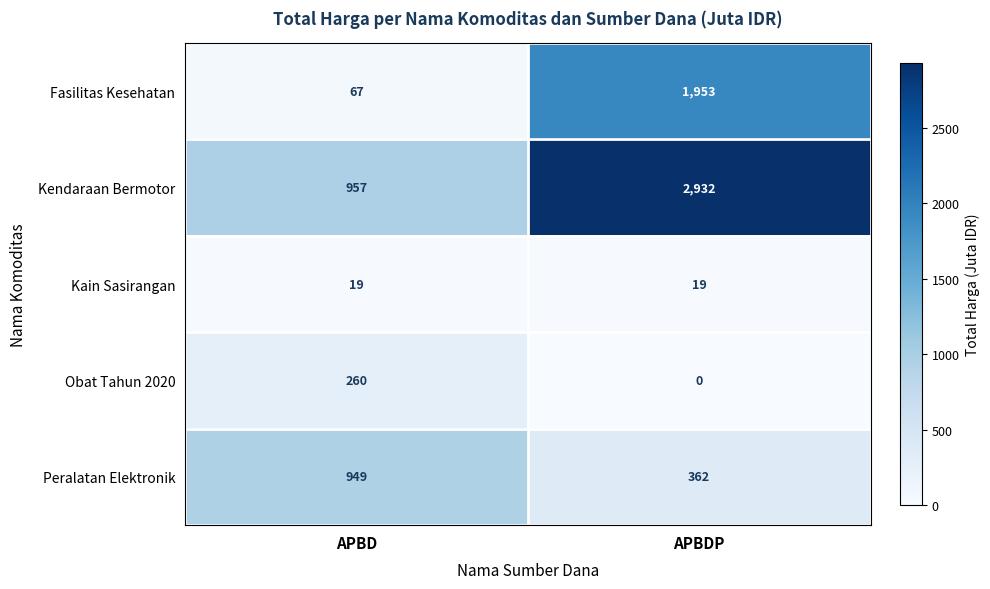

The value of Kain Sasirangan at APBD is 13. True or false?

False